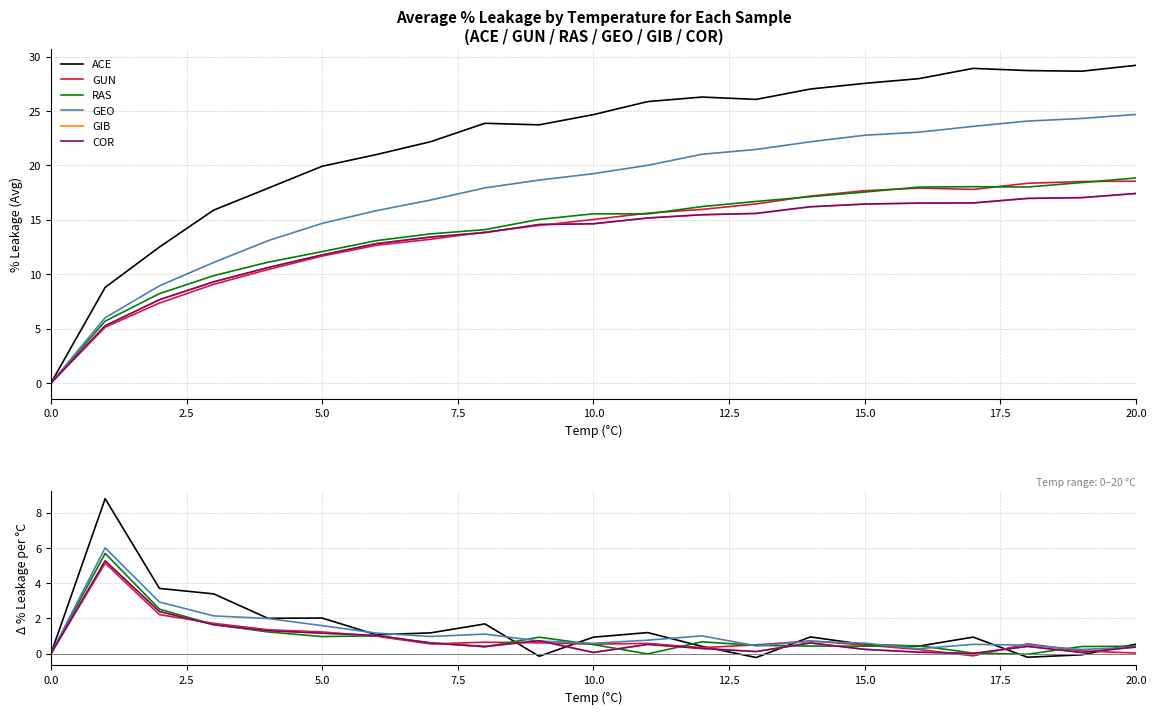

The value of GEO at 12 is 1.6. True or false?

False